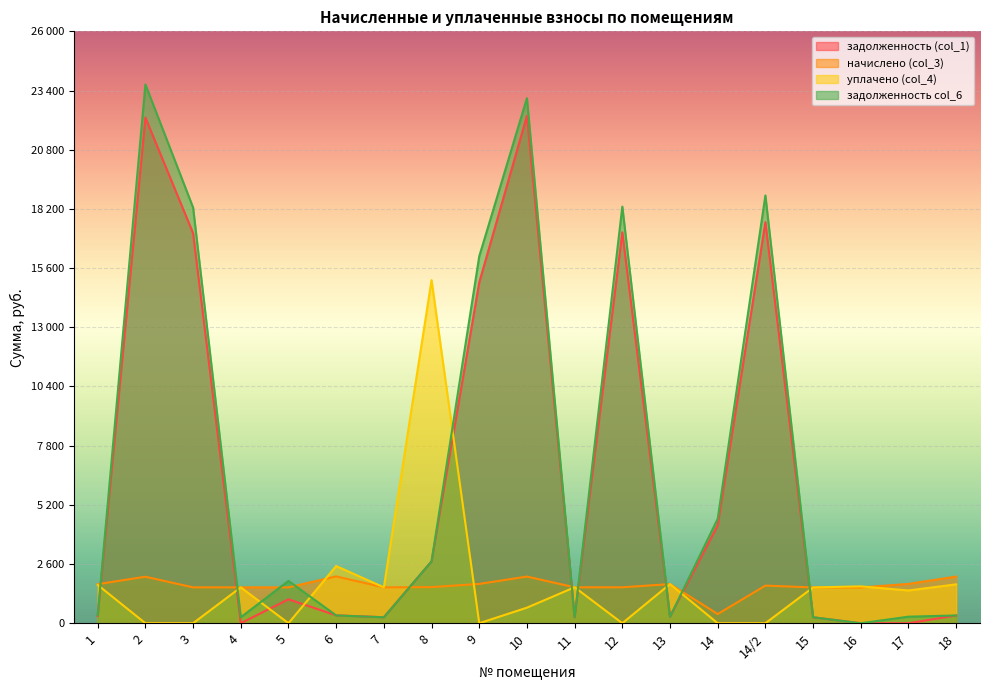

The начислено (col_3) series shows 1653.2 at 14/2. True or false?

True